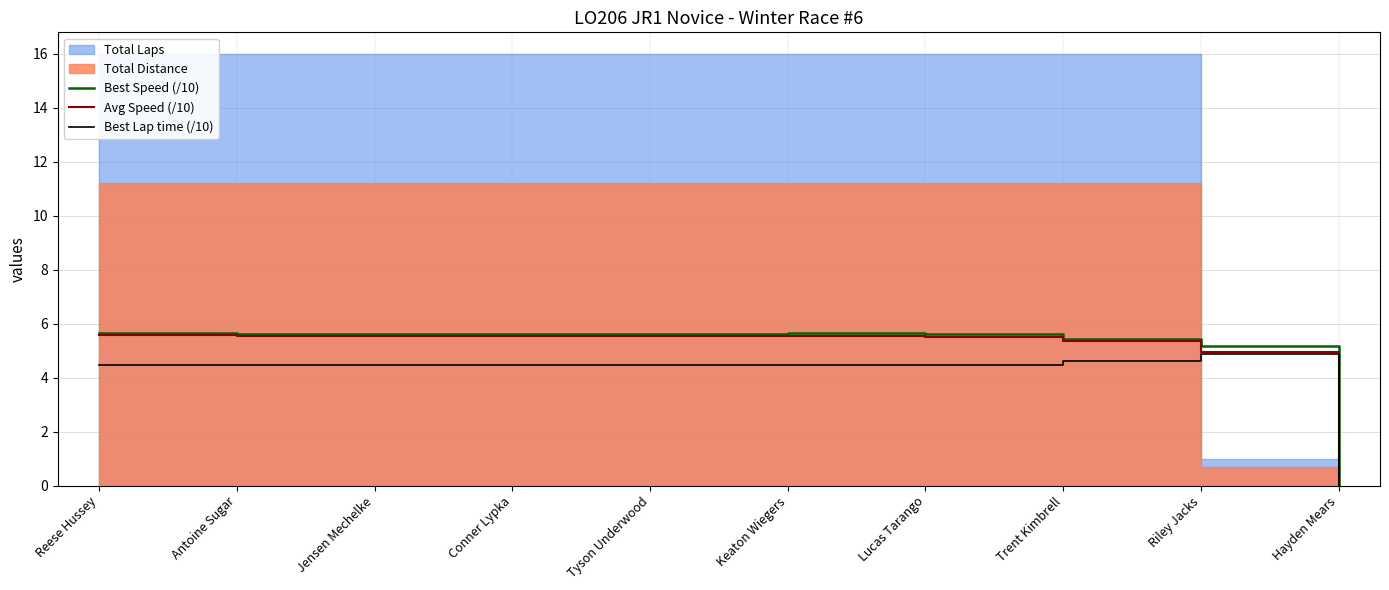

How many data points in Avg Speed (/10) are less than 5?

2